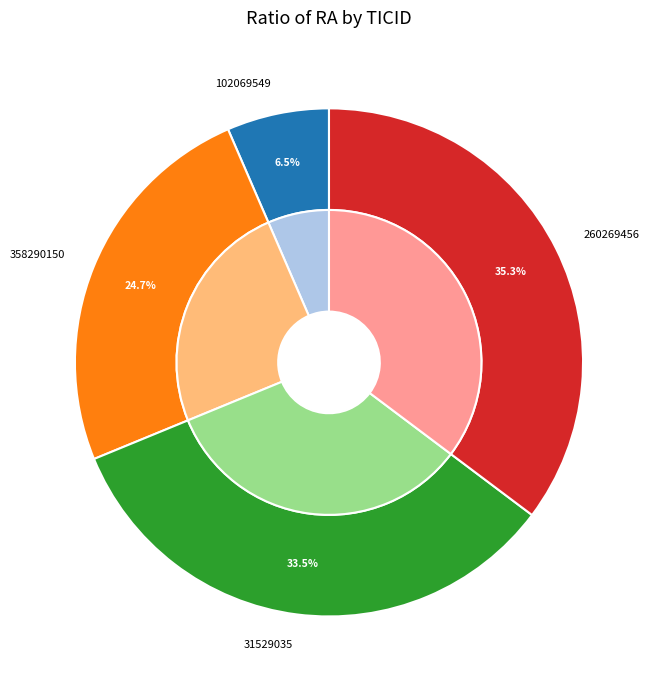

Is there any slice that represents more than half of the pie?

No